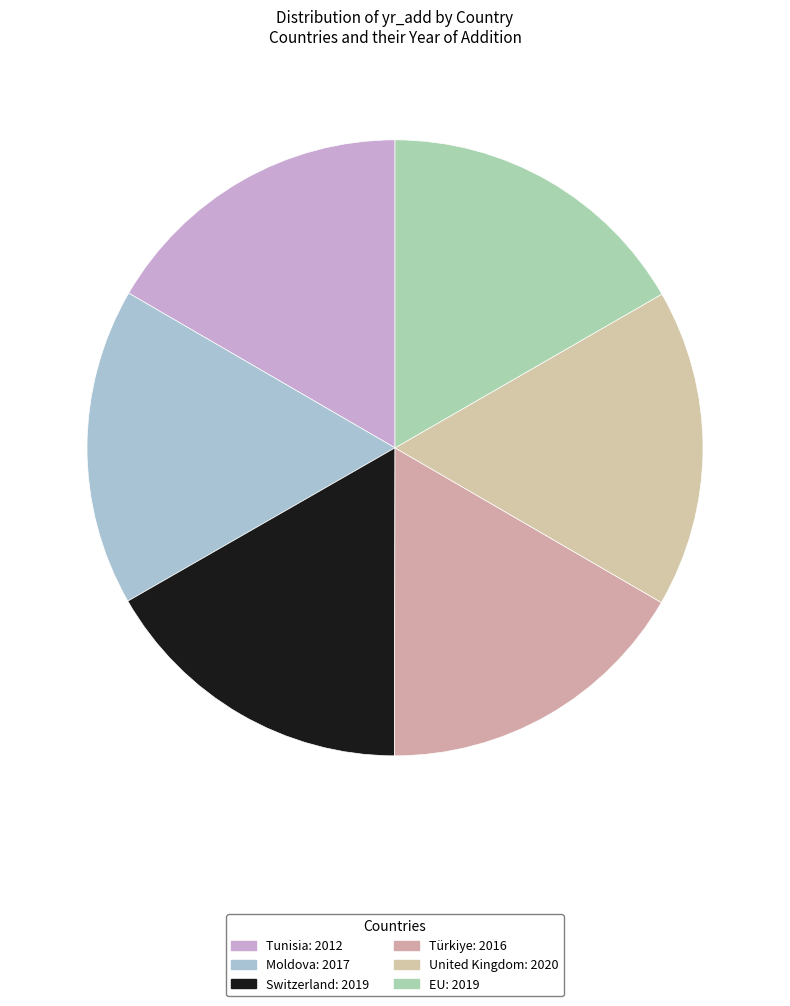

How many slices are in this pie chart?

6